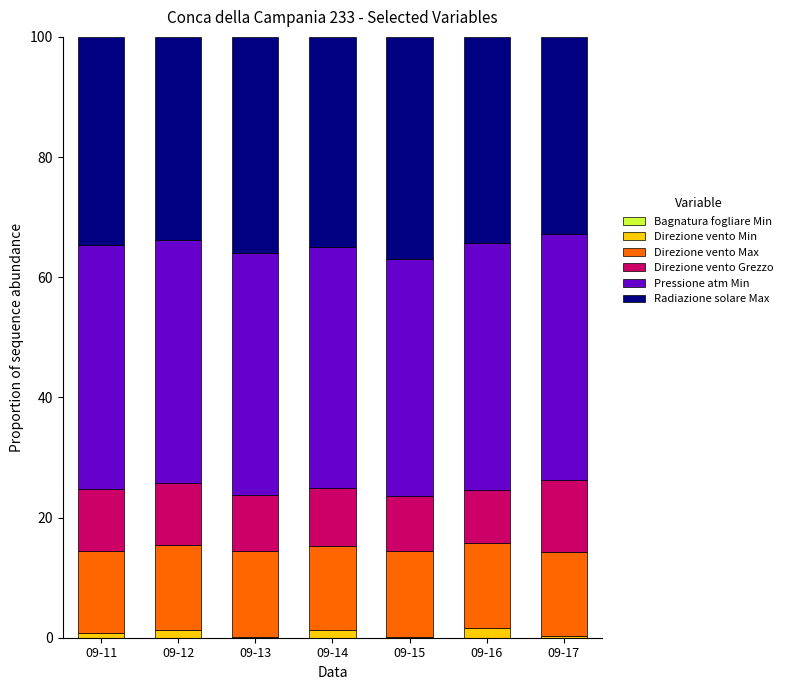

The value of Direzione vento Min at 09-13 is 0.0. True or false?

True